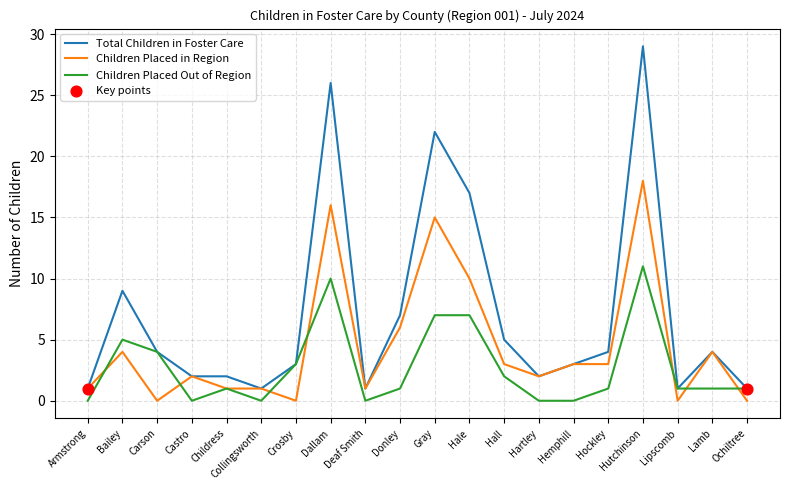

What is the total value across all series at Collingsworth?

2